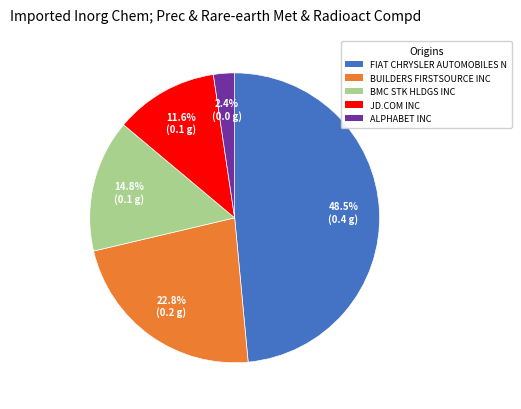

What percentage is NOT represented by JD.COM INC?

88.4%